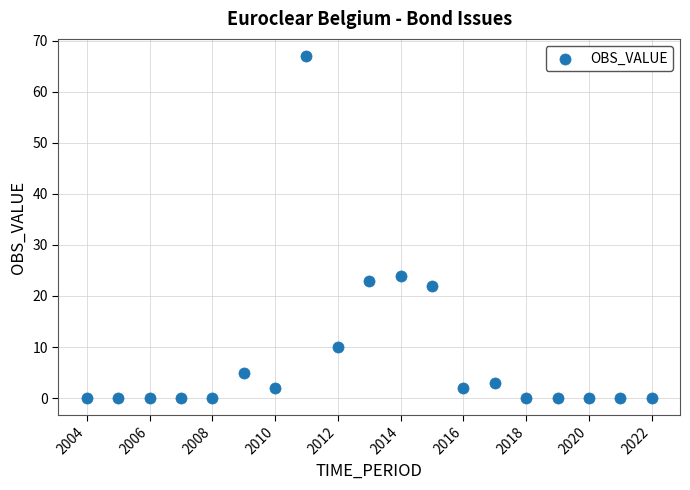

What Y value in the scatter plot is closest to 33?

24